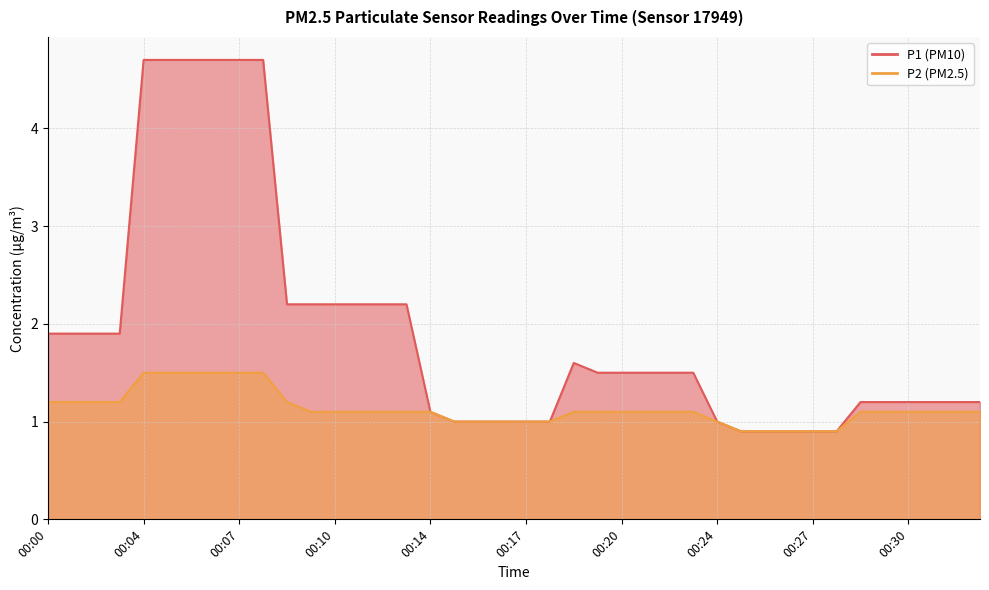

Count the number of data series in this chart.

2